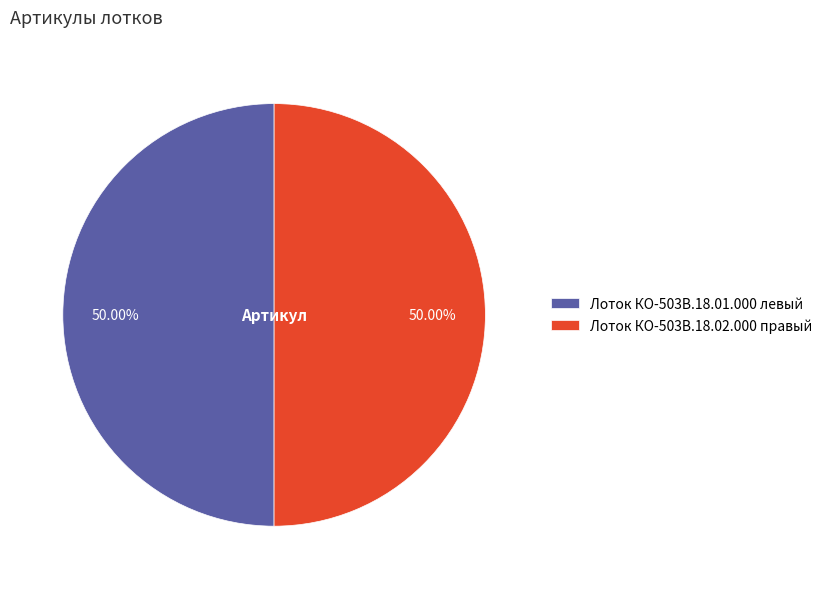

Approximately how many times larger is the value at Лоток КО-503В.18.01.000 левый compared to Лоток КО-503В.18.02.000 правый?

1.0